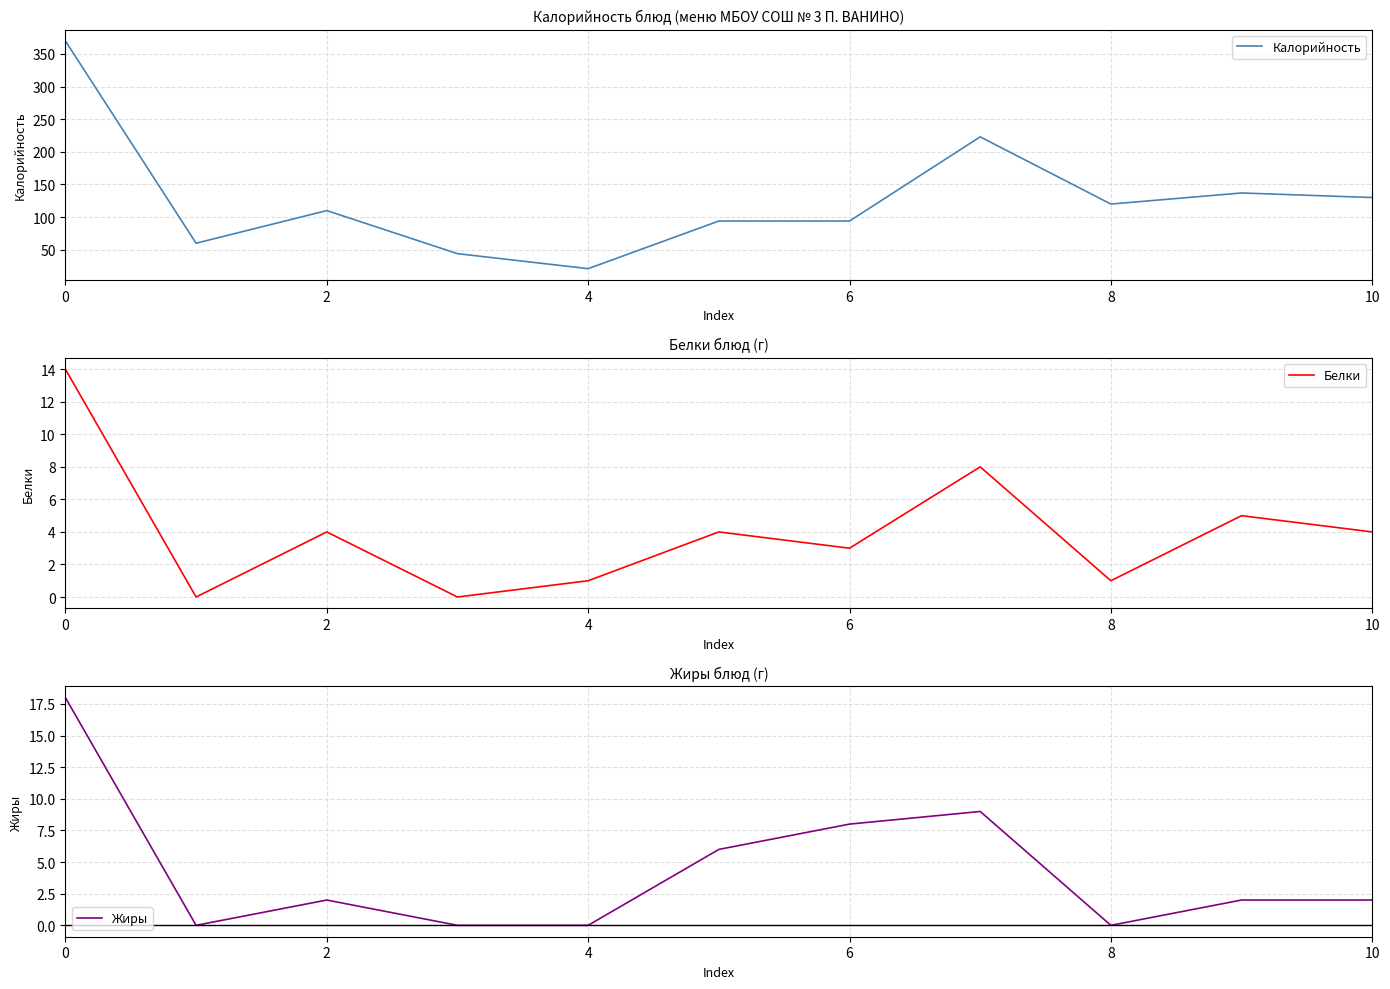

True or false: Калорийность has more than 1 interior local peaks.

True